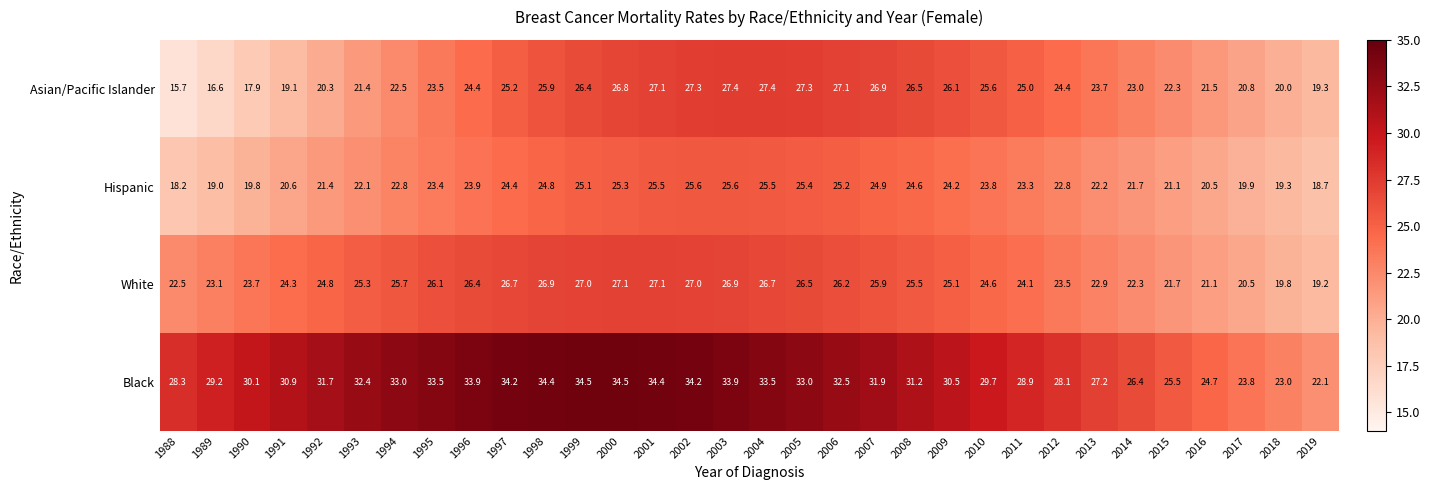

How many values in the White series exceed 25?

17